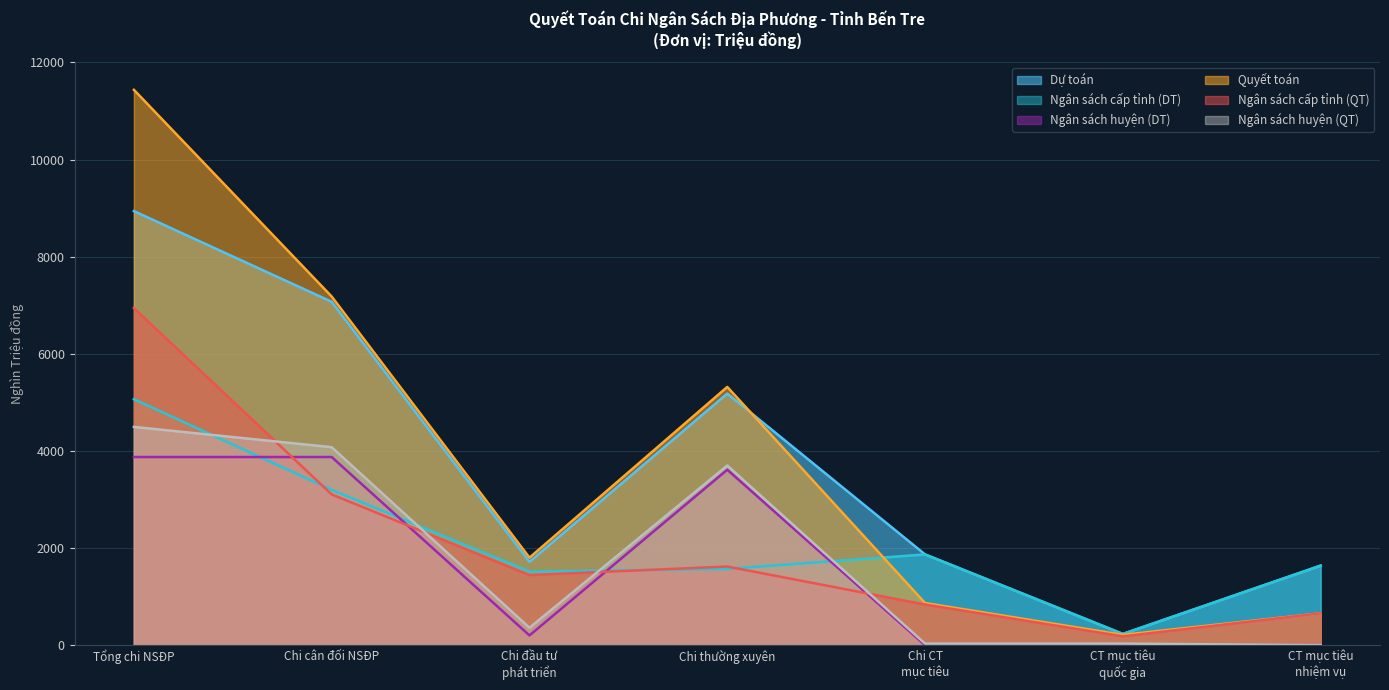

What is the difference between the highest and lowest values at Chi cân đối NSĐP?

4076.2